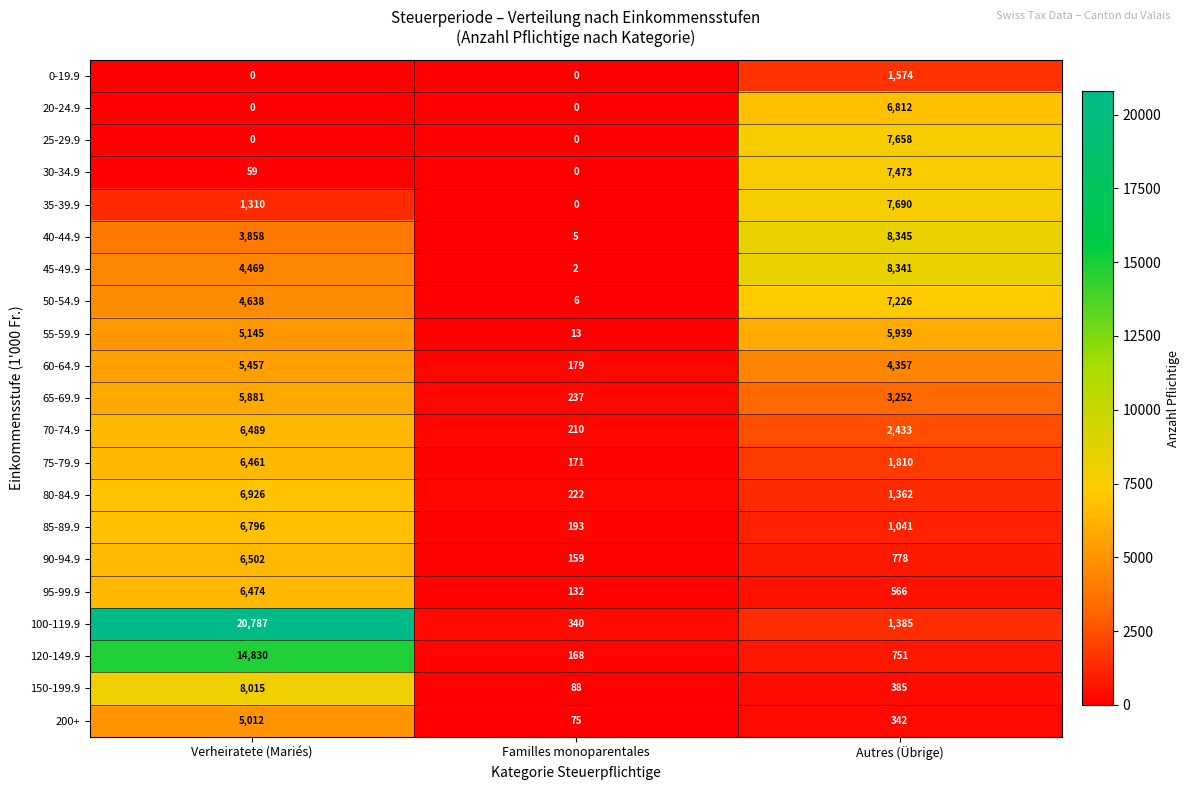

At which category is the sum across all series the highest?

Verheiratete (Mariés)